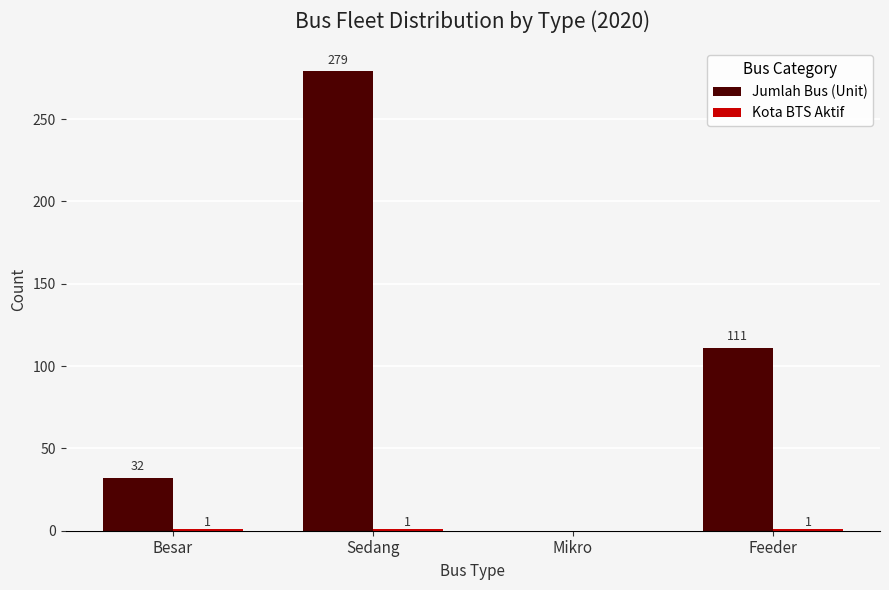

What is the sum of the Jumlah Bus (Unit) values at Feeder and Besar?

143